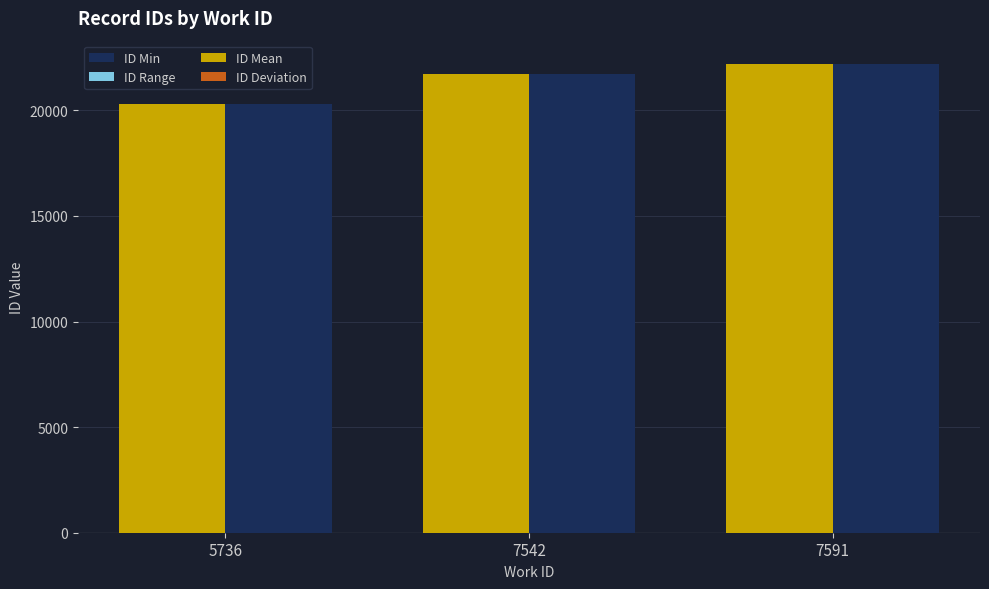

Reading left to right, list all the values displayed in this chart.

ID Min: 5736=20297.0	7542=21700.0	7591=22183.0
ID Range: 5736=1.0	7542=2.0	7591=4.0
ID Mean: 5736=20297.5	7542=21701.0	7591=22185.0
ID Deviation: 5736=-0.5	7542=-1.0	7591=-2.0